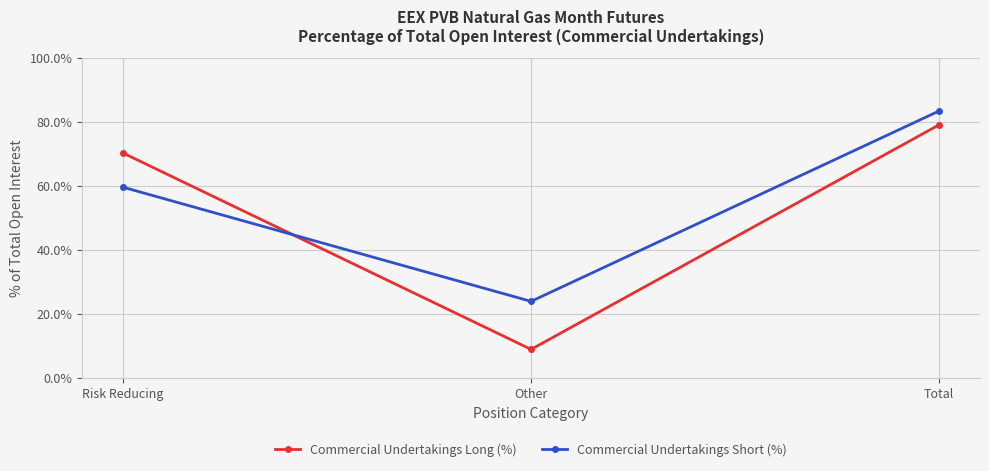

Which series has the widest spread of values?

Commercial Undertakings Long (%)